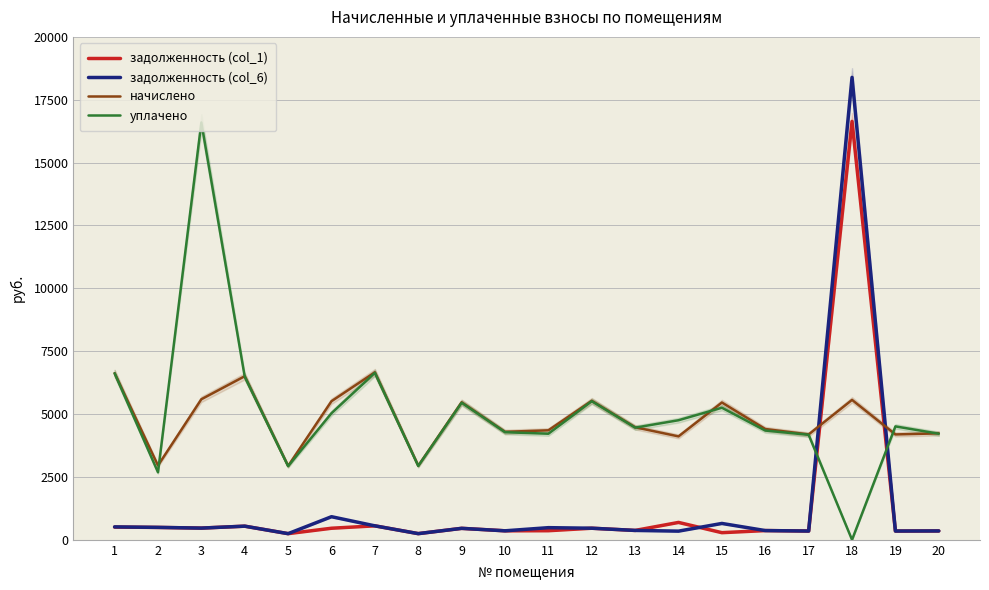

Where is задолженность (col_1) nearest to the value 8442?

14